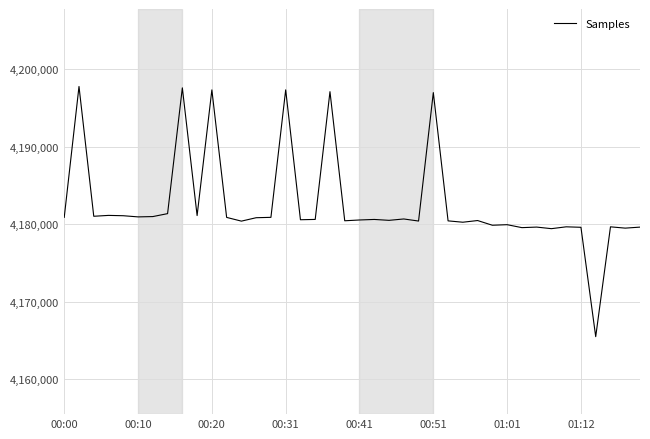

What is the minimum value shown in the chart?

4165513